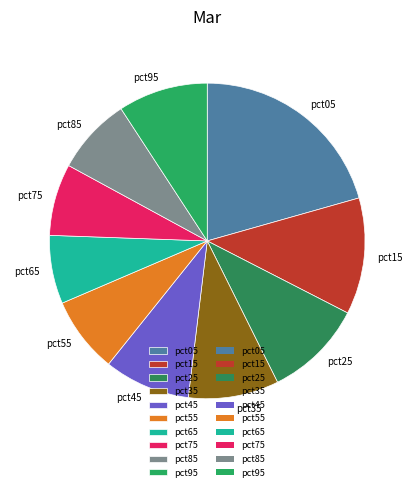

Between pct45 and pct25, which is larger?

pct25